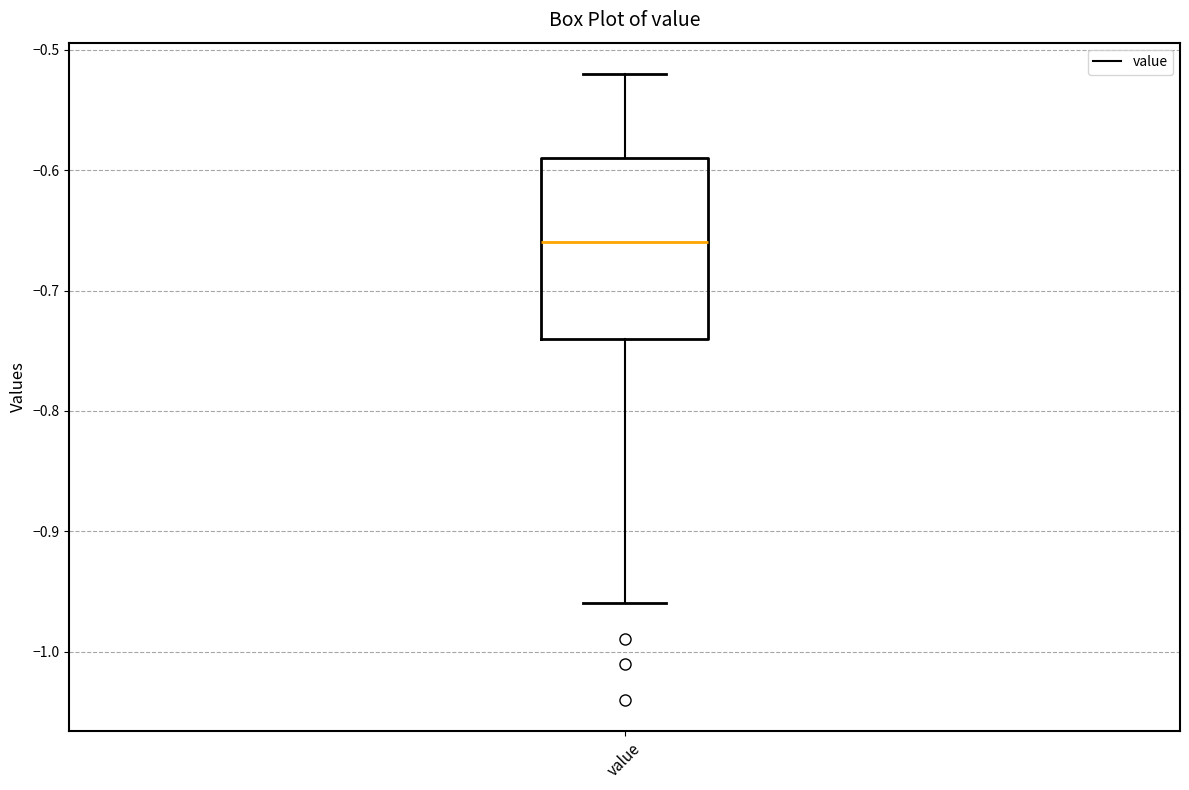

Where does the lower whisker of the box for value end on the y-axis? The values are not printed on the chart, so give them approximately, as read against the axis.

-0.96